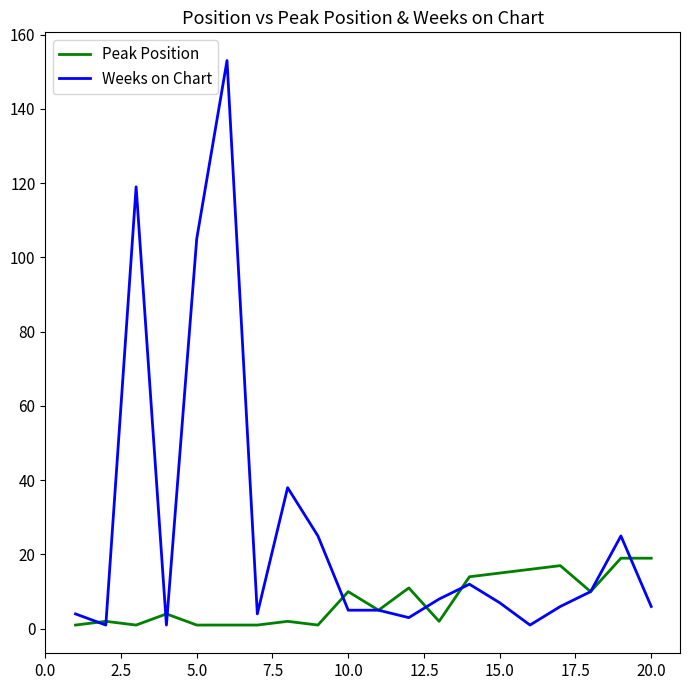

Which series has the largest range (max minus min)?

Weeks on Chart